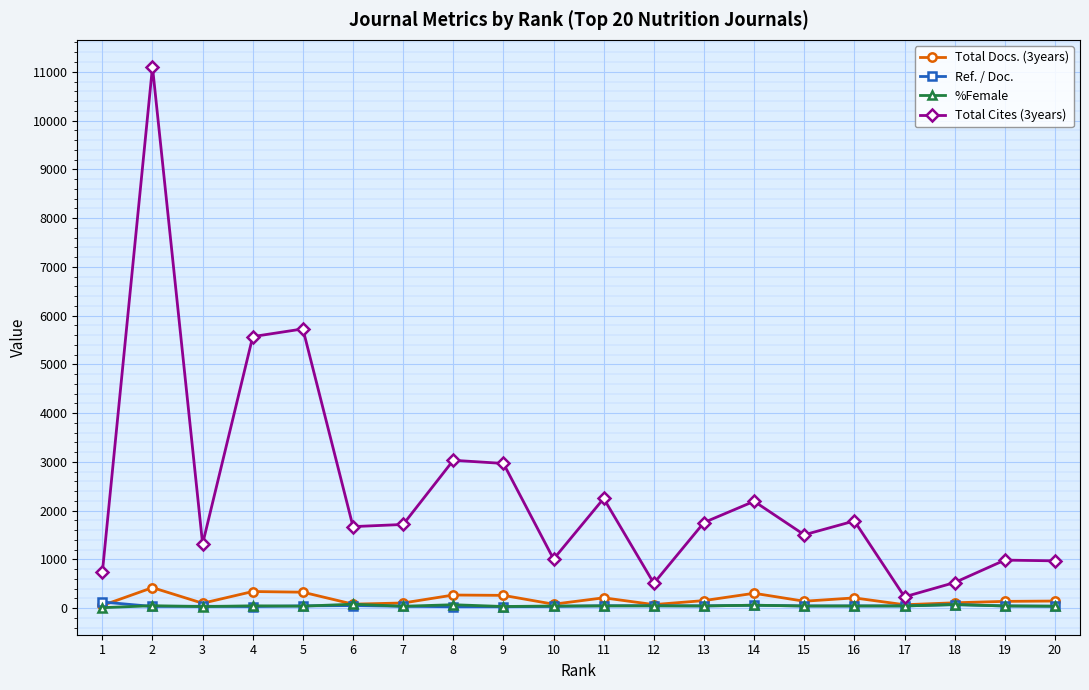

True or false: %Female has more than 2 interior local peaks.

True